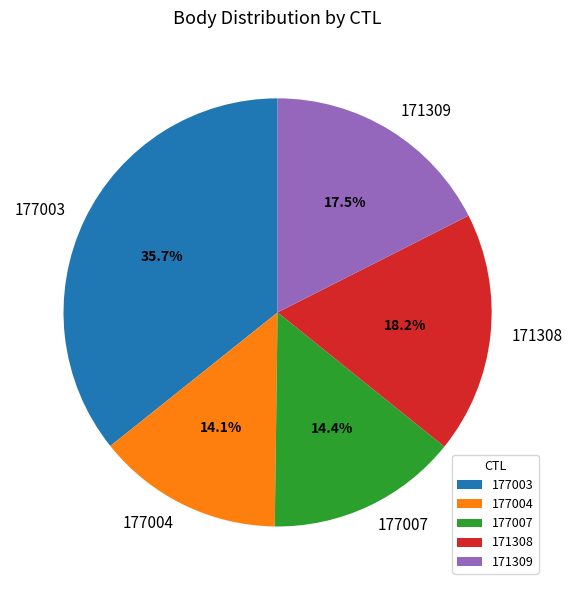

What percentage do 177004 and 177003 together represent?

49.8%